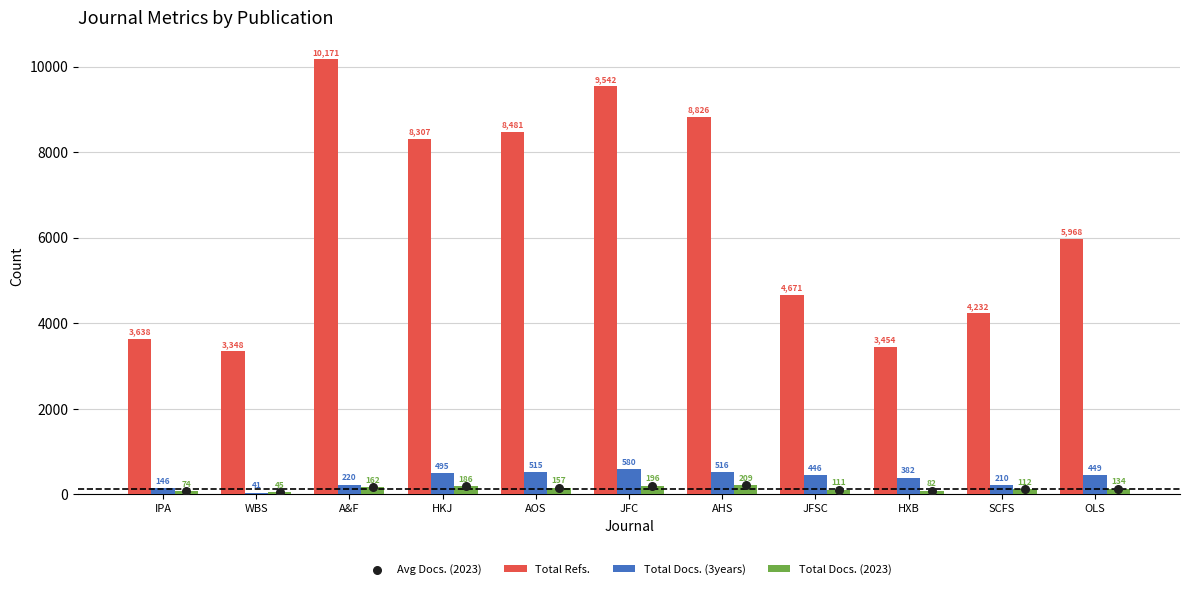

Which series has the largest total across all categories?

Total Refs.